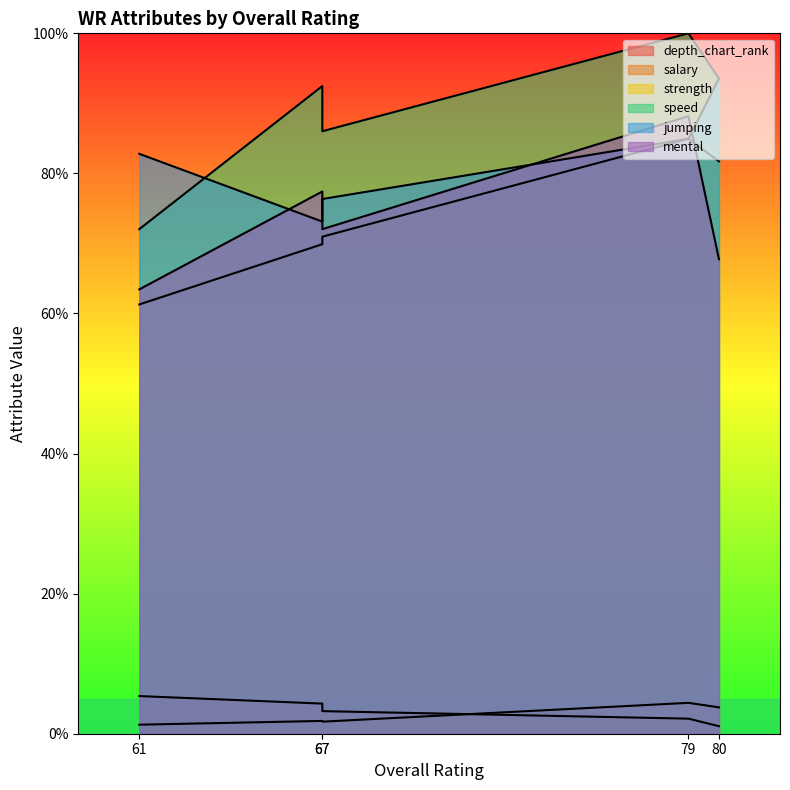

True or false: salary and speed intersect in this chart.

False